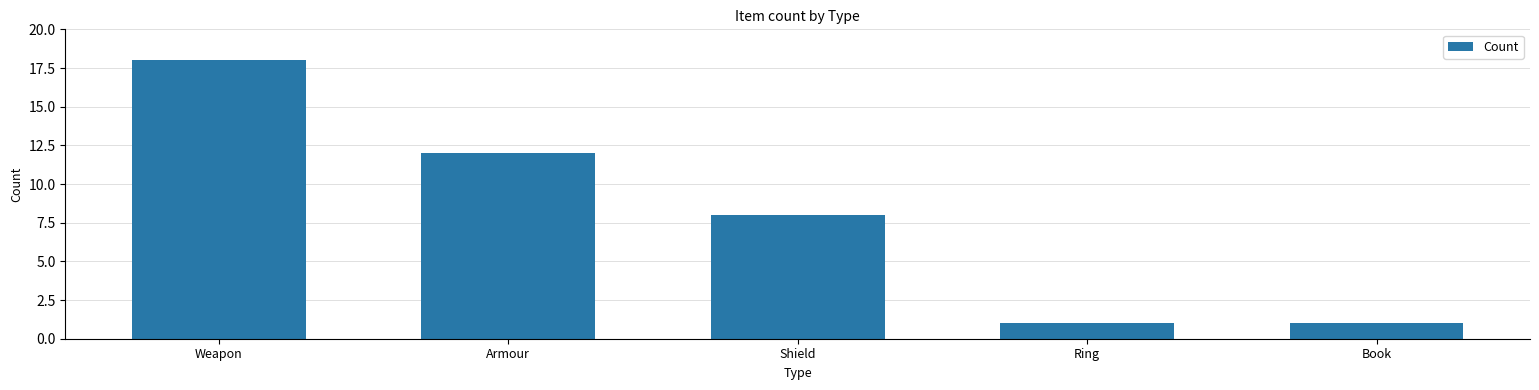

Is it true that the value at Armour is 16?

False